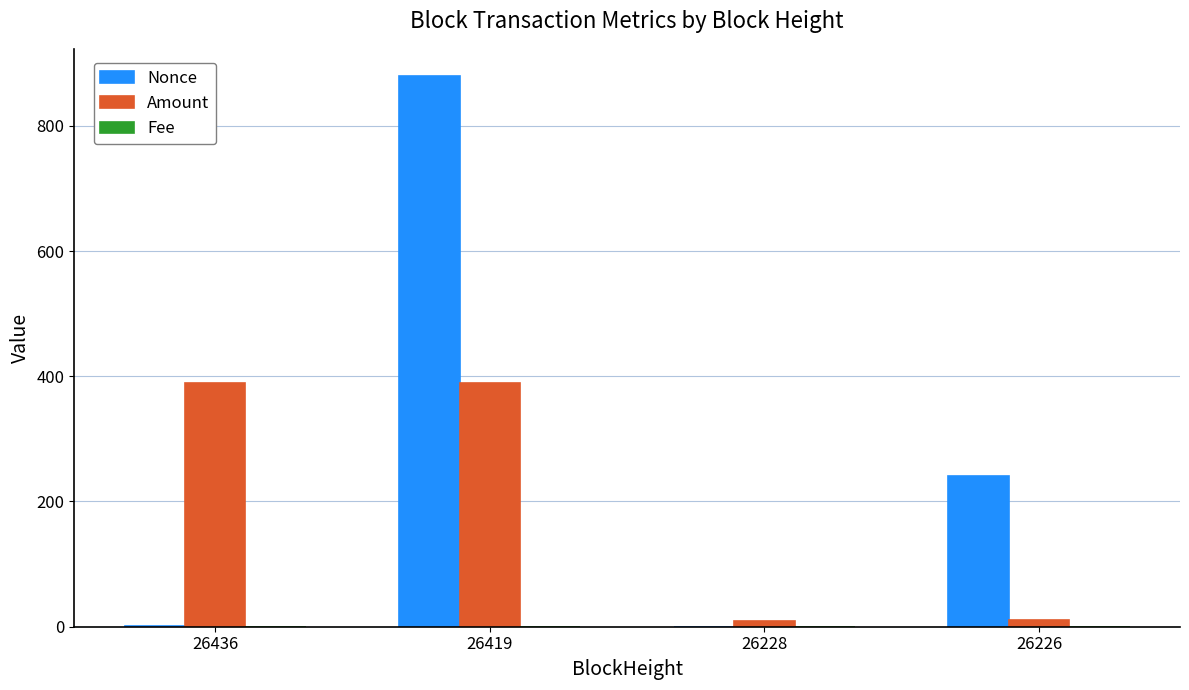

The value of Amount at 26419 is 390.0. True or false?

True